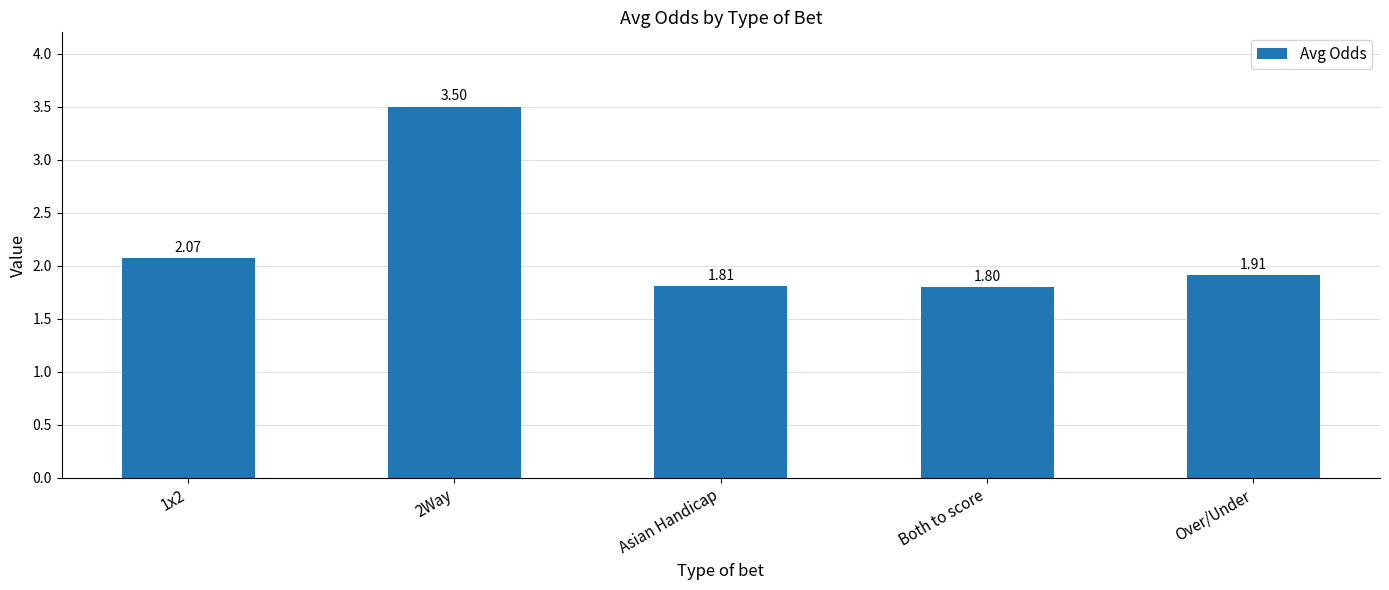

What is the ratio of the value at 1x2 to the value at 2Way?

0.6